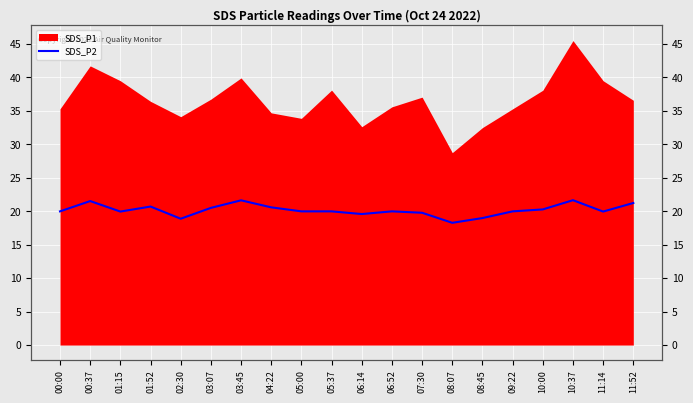

What is the label of the 17th point from the left?

10:00